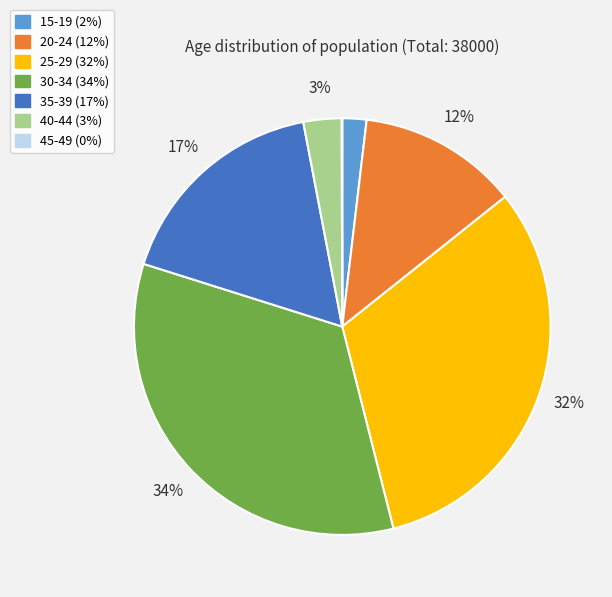

Between 40-44 and 30-34, which is larger?

30-34